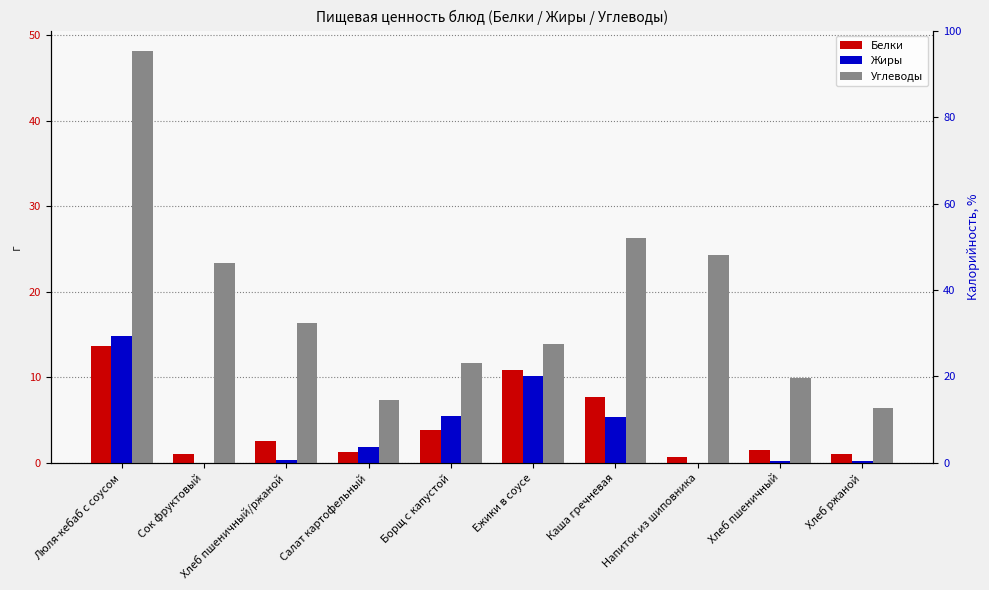

What is the label of the 5th bar from the right?

Ежики в соусе